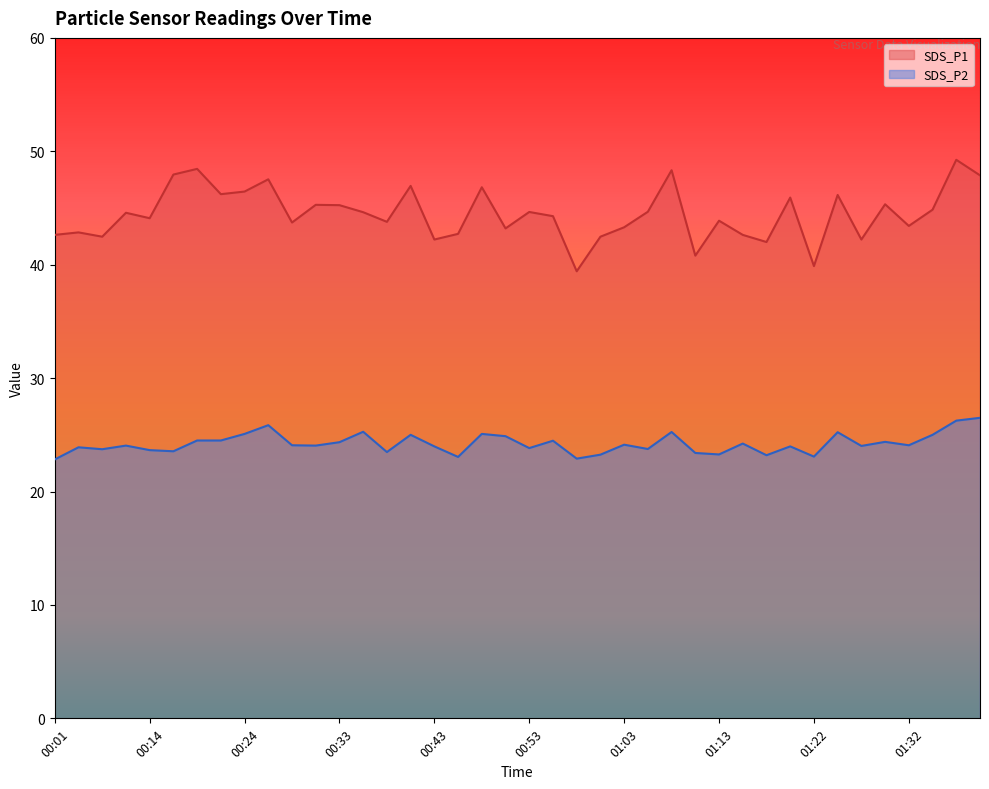

What is the label of the 34th point from the left?

01:25